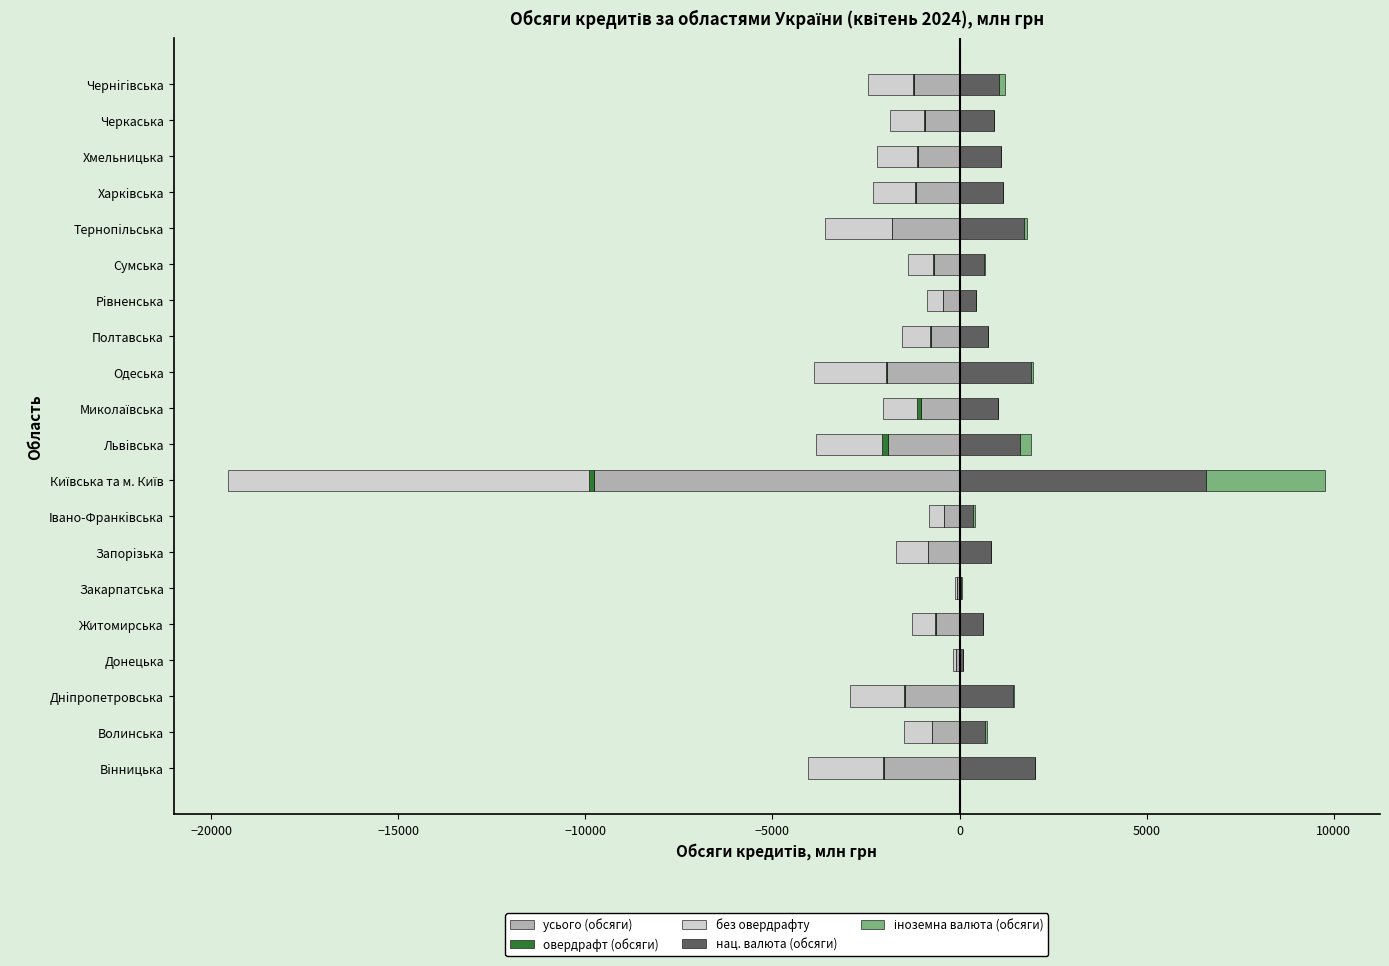

Which series has the largest total across all categories?

нац. валюта (обсяги)